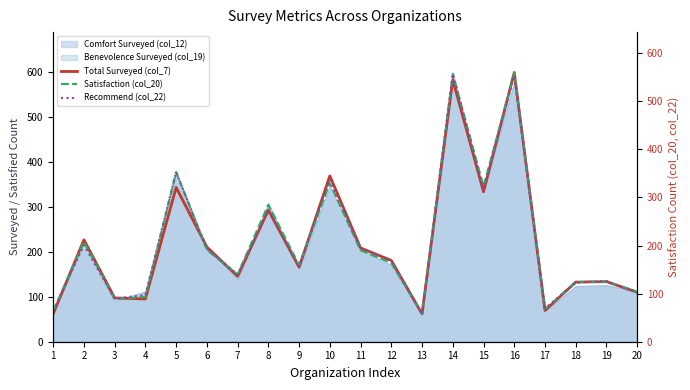

Is the value of Total Surveyed (col_7) at 19 greater than the value of Recommend (col_22) at 18?

Yes